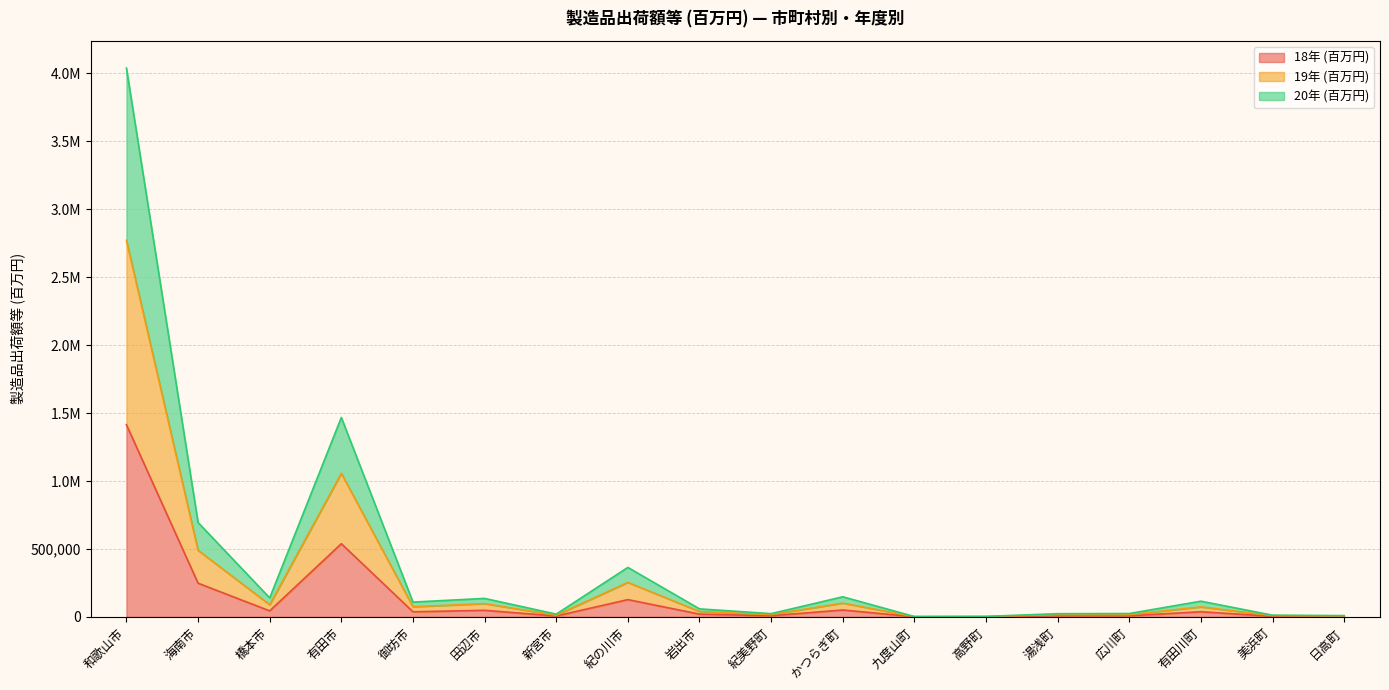

Reading left to right, extract all data points from this chart.

18年 (百万円): 和歌山市=1414276.6	海南市=248013.8	橋本市=44251.5	有田市=538493.7	御坊市=37565.7	田辺市=48355.9	新宮市=6612.2	紀の川市=127143.7	岩出市=20352.5	紀美野町=8625.0	かつらぎ町=50717.5	九度山町=1046.3	高野町=1142.5	湯浅町=8052.2	広川町=8190.6	有田川町=37944.3	美浜町=4301.3	日高町=3219.9
19年 (百万円): 和歌山市=2771410.4	海南市=489993.2	橋本市=89427.3	有田市=1056314.7	御坊市=74635.9	田辺市=97566.7	新宮市=12315.3	紀の川市=253728.6	岩出市=39798.1	紀美野町=17233.7	かつらぎ町=101322.4	九度山町=1877.5	高野町=2305.3	湯浅町=16756.9	広川町=16900.3	有田川町=73636.6	美浜町=9290.4	日高町=6318.8
20年 (百万円): 和歌山市=4038294.4	海南市=694604.7	橋本市=139749.3	有田市=1467525.9	御坊市=108988.8	田辺市=136013.4	新宮市=20295.6	紀の川市=364006.9	岩出市=59055.9	紀美野町=23826.4	かつらぎ町=147807.8	九度山町=2580.9	高野町=3526.2	湯浅町=23522.8	広川町=24786.4	有田川町=115584.7	美浜町=12463.6	日高町=9518.7